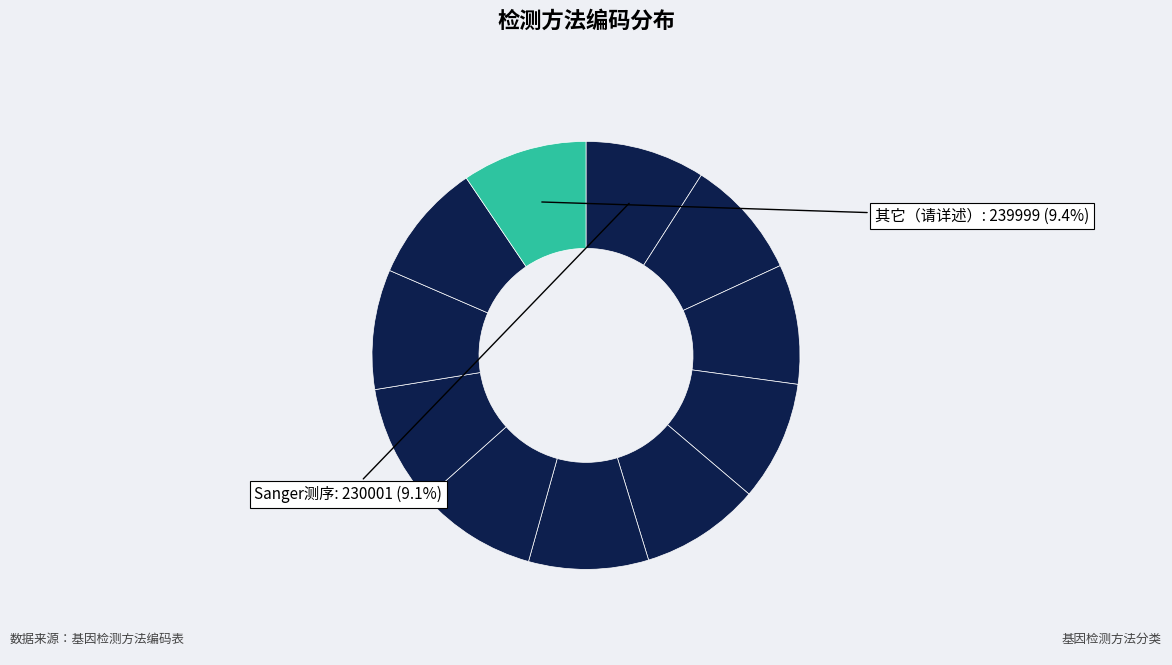

Is there a majority slice in this chart?

No